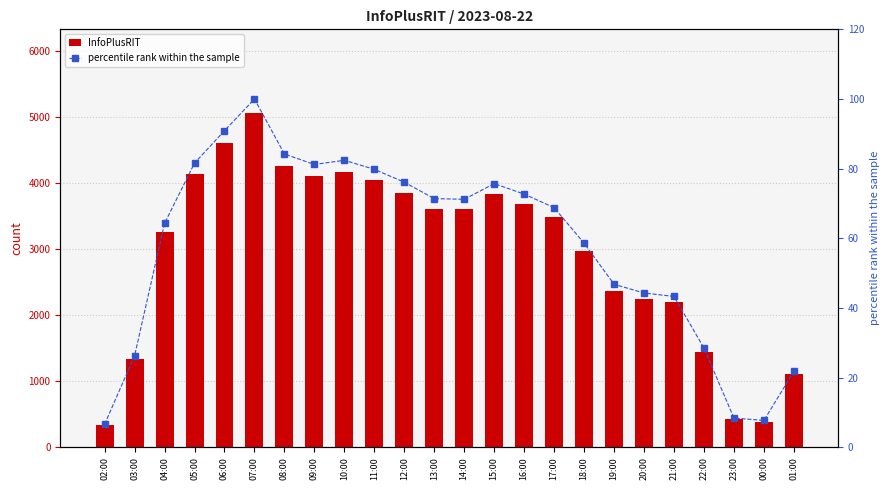

What position from the right is 20:00?

6